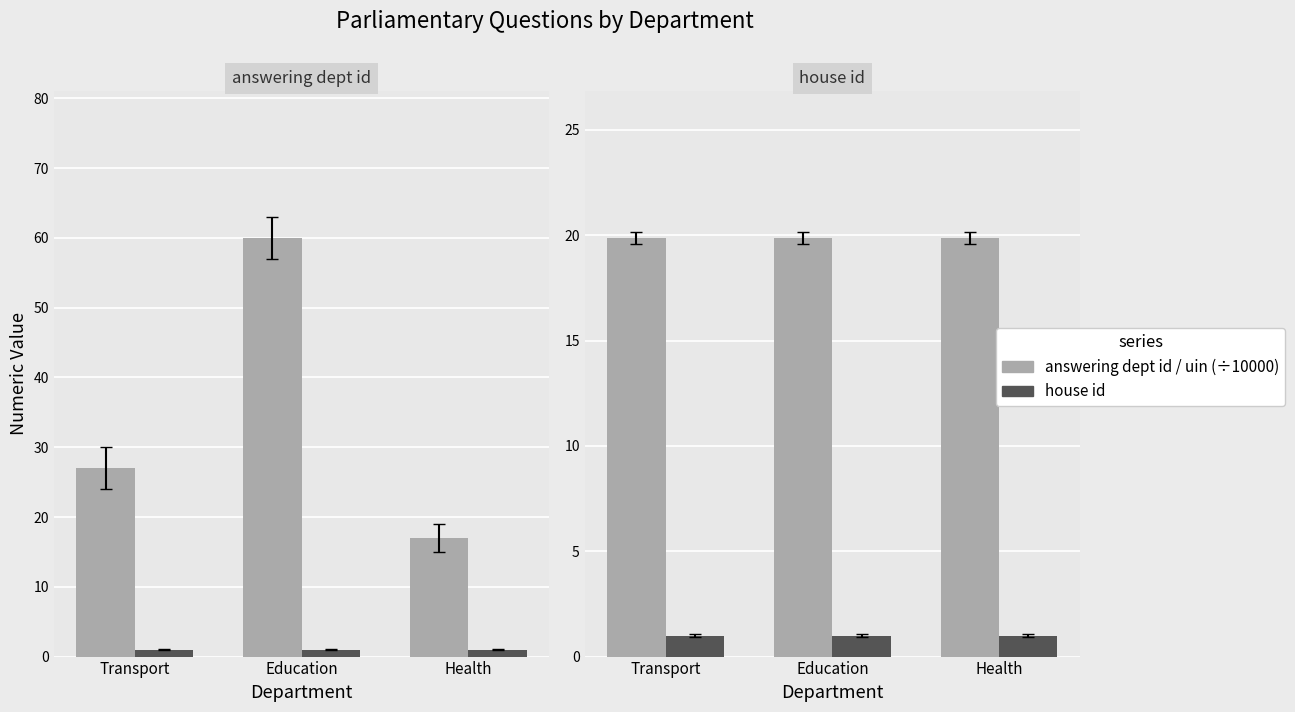

Reading left to right, transcribe all the data shown in this chart.

answering dept id: Transport=27.0	Education=60.0	Health=17.0
house id: Transport=1.0	Education=1.0	Health=1.0
uin (÷10000): Transport=19.9	Education=19.9	Health=19.9